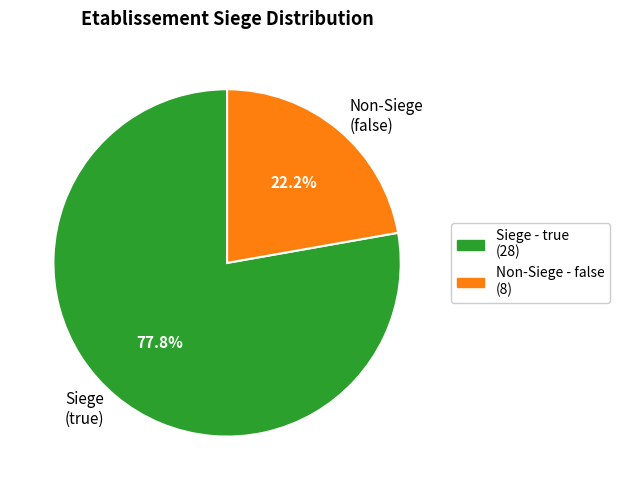

What is the smallest slice in the pie chart?

Non-Siege (false)